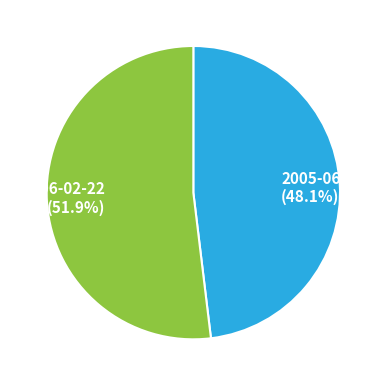

Is there a majority slice in this chart?

Yes